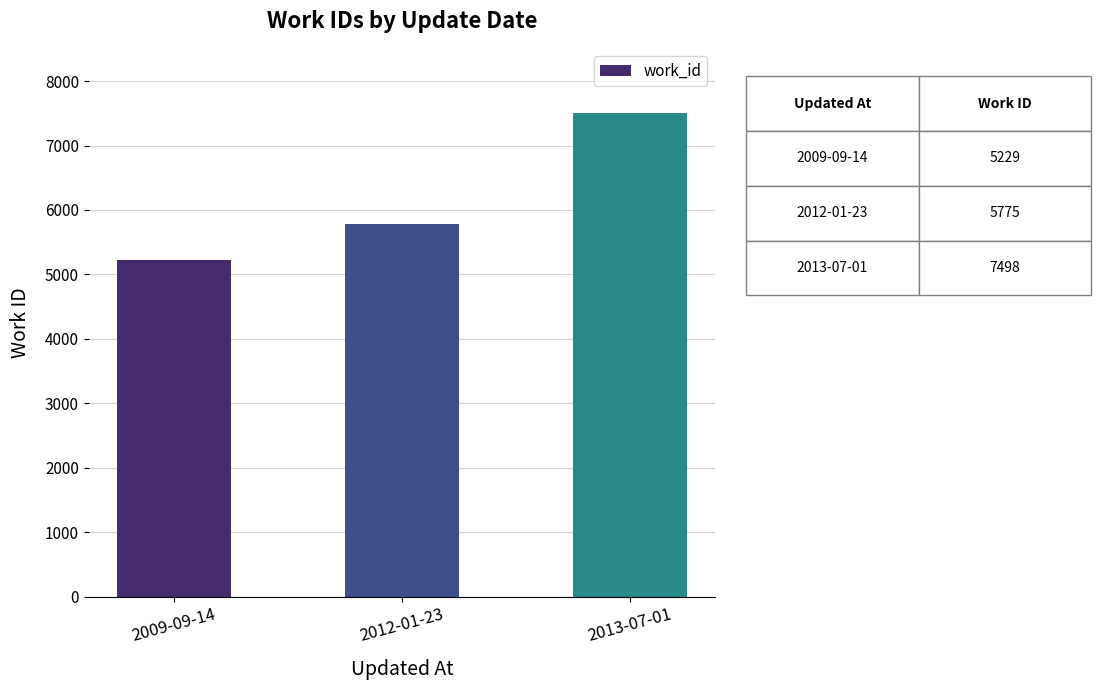

How many bars are there in total?

3